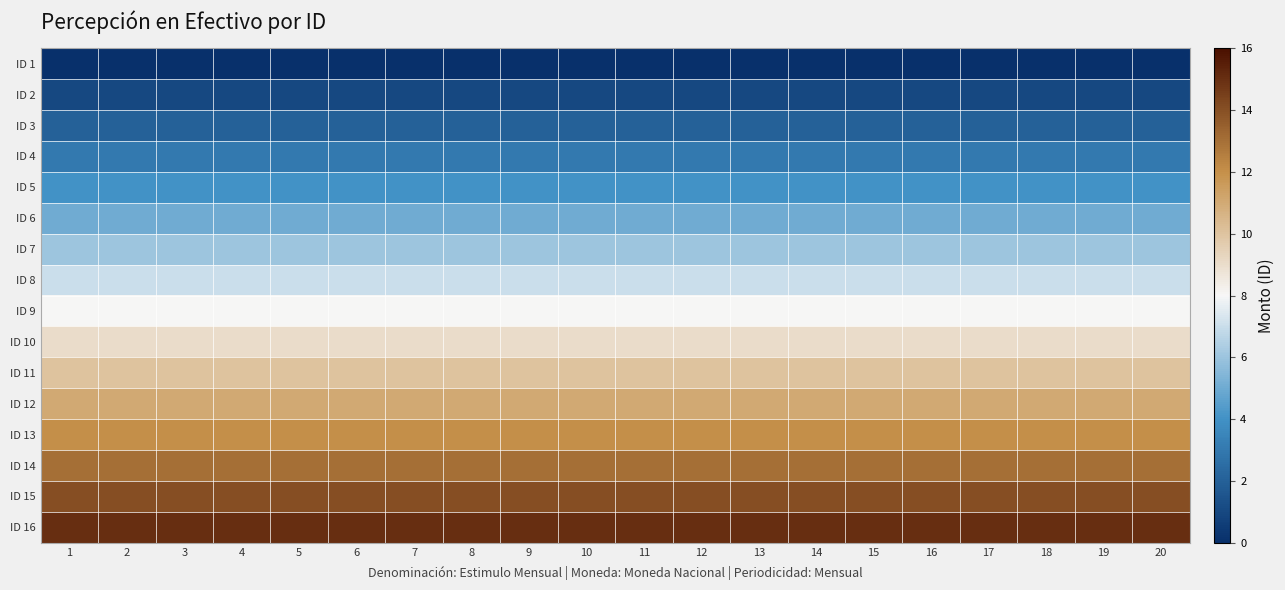

Reading left to right, transcribe all the data shown in this chart.

ID 1: 1=0	2=0	3=0	4=0	5=0	6=0	7=0	8=0	9=0	10=0	11=0	12=0	13=0	14=0	15=0	16=0	17=0	18=0	19=0	20=0
ID 2: 1=1	2=1	3=1	4=1	5=1	6=1	7=1	8=1	9=1	10=1	11=1	12=1	13=1	14=1	15=1	16=1	17=1	18=1	19=1	20=1
ID 3: 1=2	2=2	3=2	4=2	5=2	6=2	7=2	8=2	9=2	10=2	11=2	12=2	13=2	14=2	15=2	16=2	17=2	18=2	19=2	20=2
ID 4: 1=3	2=3	3=3	4=3	5=3	6=3	7=3	8=3	9=3	10=3	11=3	12=3	13=3	14=3	15=3	16=3	17=3	18=3	19=3	20=3
ID 5: 1=4	2=4	3=4	4=4	5=4	6=4	7=4	8=4	9=4	10=4	11=4	12=4	13=4	14=4	15=4	16=4	17=4	18=4	19=4	20=4
ID 6: 1=5	2=5	3=5	4=5	5=5	6=5	7=5	8=5	9=5	10=5	11=5	12=5	13=5	14=5	15=5	16=5	17=5	18=5	19=5	20=5
ID 7: 1=6	2=6	3=6	4=6	5=6	6=6	7=6	8=6	9=6	10=6	11=6	12=6	13=6	14=6	15=6	16=6	17=6	18=6	19=6	20=6
ID 8: 1=7	2=7	3=7	4=7	5=7	6=7	7=7	8=7	9=7	10=7	11=7	12=7	13=7	14=7	15=7	16=7	17=7	18=7	19=7	20=7
ID 9: 1=8	2=8	3=8	4=8	5=8	6=8	7=8	8=8	9=8	10=8	11=8	12=8	13=8	14=8	15=8	16=8	17=8	18=8	19=8	20=8
ID 10: 1=9	2=9	3=9	4=9	5=9	6=9	7=9	8=9	9=9	10=9	11=9	12=9	13=9	14=9	15=9	16=9	17=9	18=9	19=9	20=9
ID 11: 1=10	2=10	3=10	4=10	5=10	6=10	7=10	8=10	9=10	10=10	11=10	12=10	13=10	14=10	15=10	16=10	17=10	18=10	19=10	20=10
ID 12: 1=11	2=11	3=11	4=11	5=11	6=11	7=11	8=11	9=11	10=11	11=11	12=11	13=11	14=11	15=11	16=11	17=11	18=11	19=11	20=11
ID 13: 1=12	2=12	3=12	4=12	5=12	6=12	7=12	8=12	9=12	10=12	11=12	12=12	13=12	14=12	15=12	16=12	17=12	18=12	19=12	20=12
ID 14: 1=13	2=13	3=13	4=13	5=13	6=13	7=13	8=13	9=13	10=13	11=13	12=13	13=13	14=13	15=13	16=13	17=13	18=13	19=13	20=13
ID 15: 1=14	2=14	3=14	4=14	5=14	6=14	7=14	8=14	9=14	10=14	11=14	12=14	13=14	14=14	15=14	16=14	17=14	18=14	19=14	20=14
ID 16: 1=15	2=15	3=15	4=15	5=15	6=15	7=15	8=15	9=15	10=15	11=15	12=15	13=15	14=15	15=15	16=15	17=15	18=15	19=15	20=15